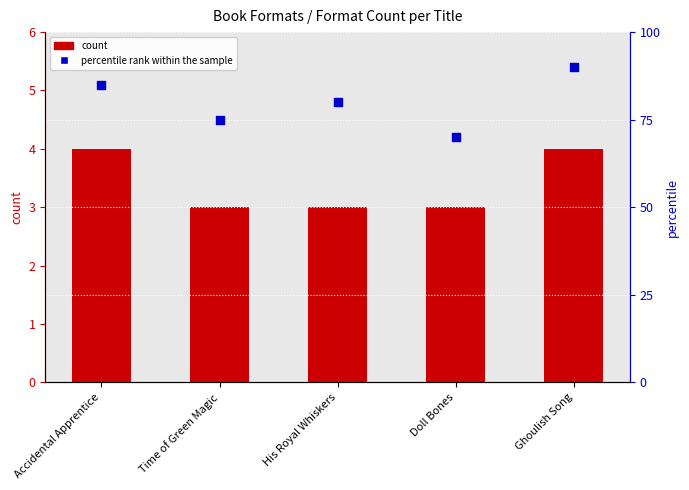

What are all the series names shown in the legend?

count, percentile rank within the sample